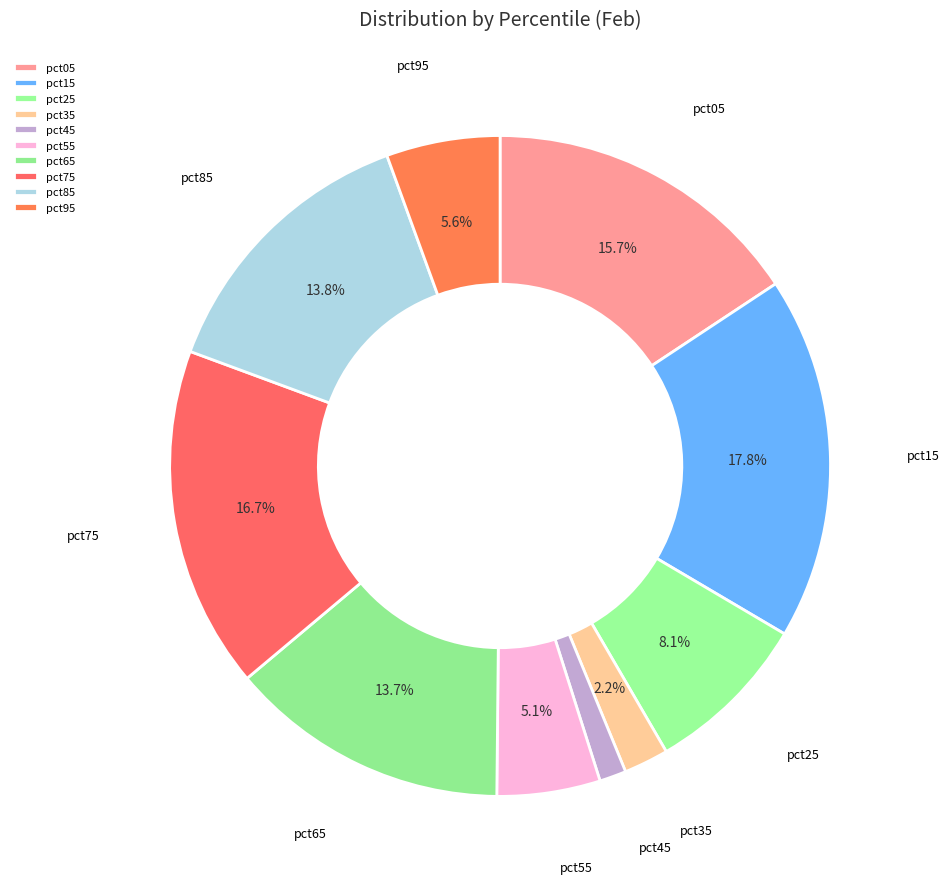

To the nearest percent, what is the average slice percentage?

10%